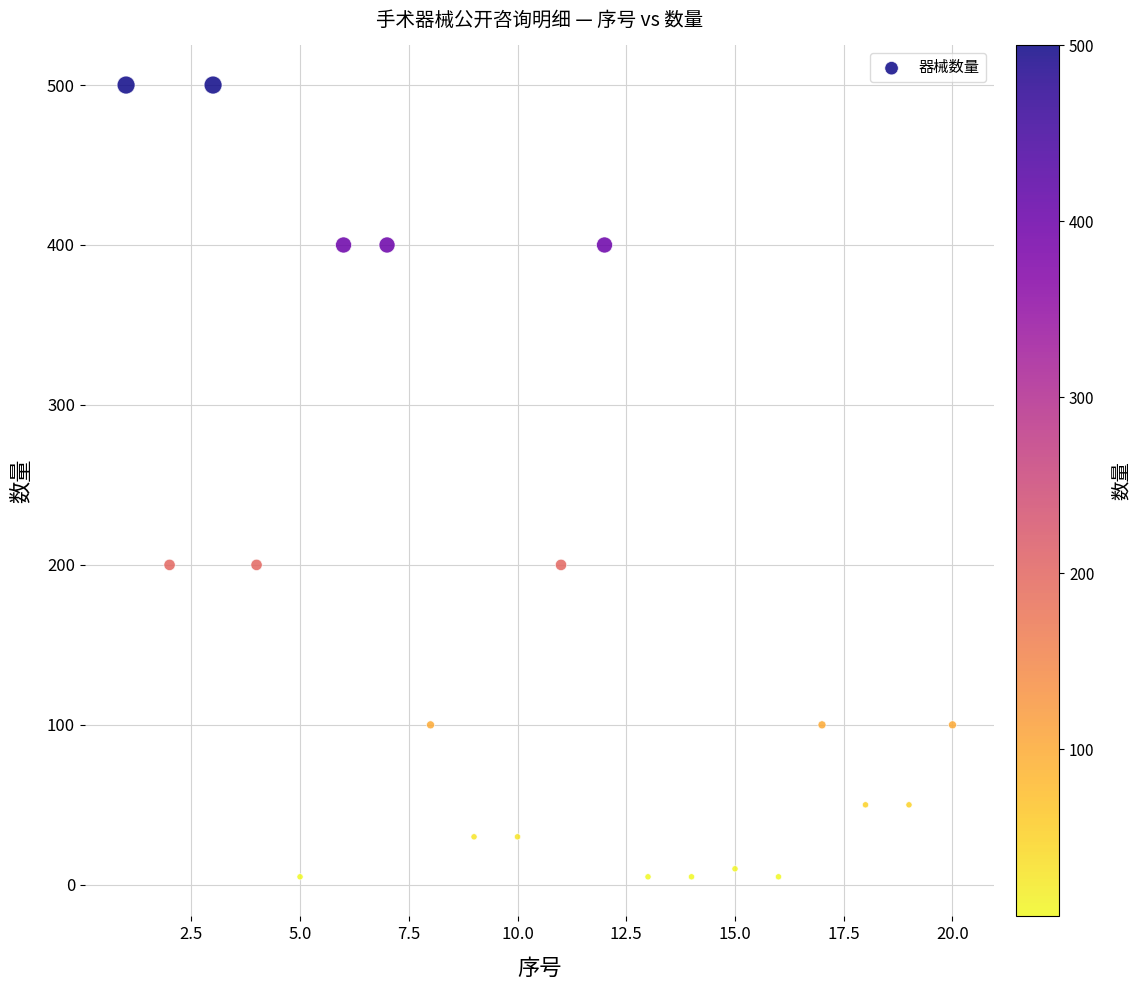

What is the range of Y values (max minus min)?

495